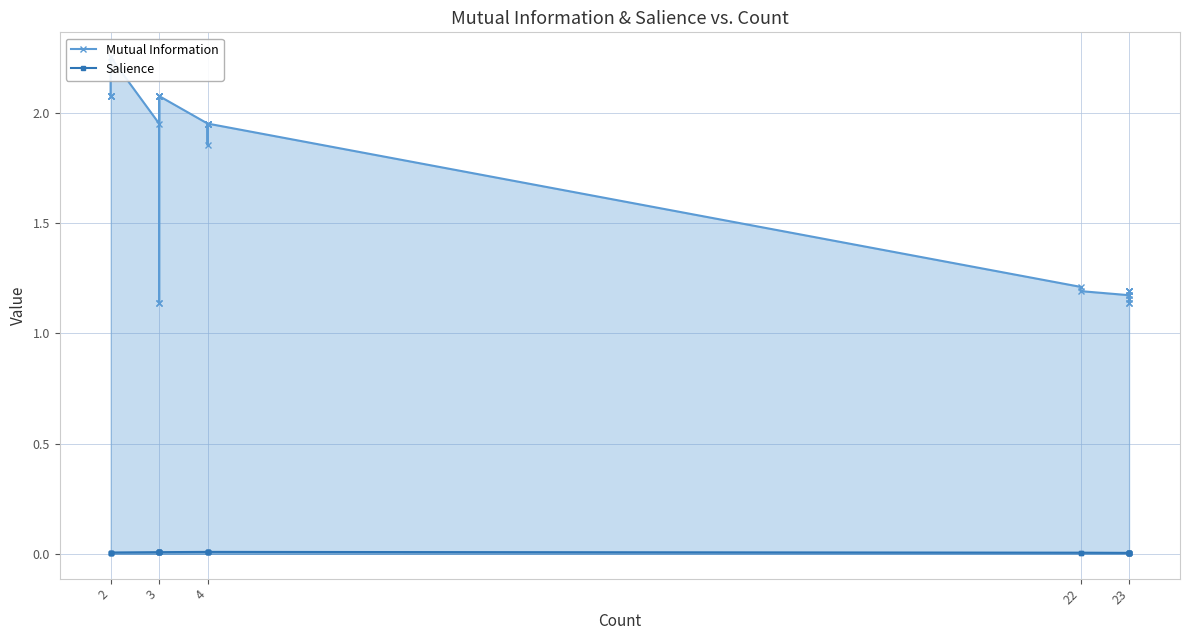

What is the maximum value shown in the chart?

2.3